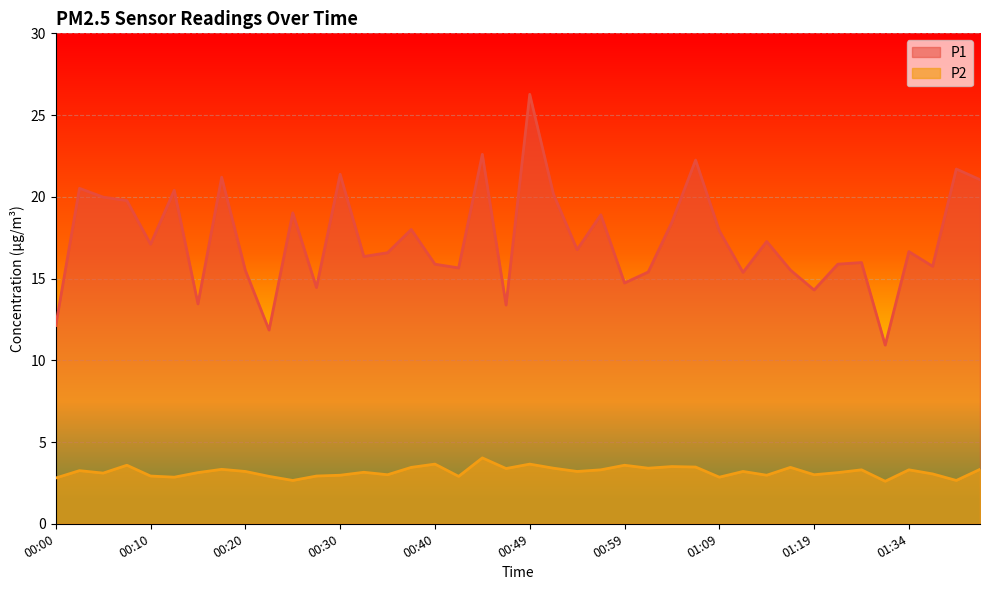

Which series has the largest range (max minus min)?

P1